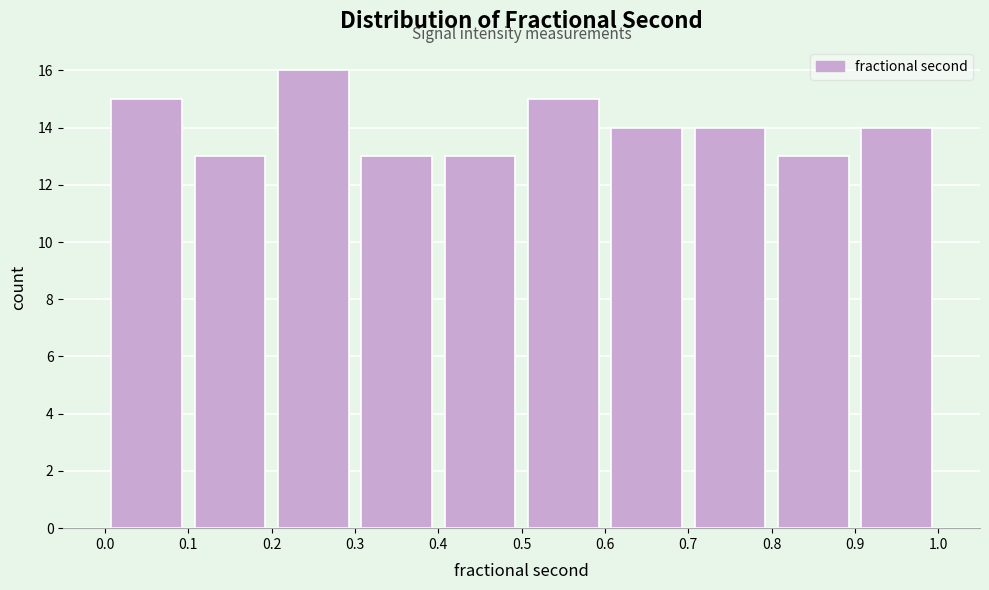

Reading left to right, transcribe this chart: for each bar, give the range it covers on the x-axis and its height. The values are not printed on the chart, so give them approximately, as read against the axis.

0.0 to 0.1: 15
0.1 to 0.2: 13
0.2 to 0.3: 16
0.3 to 0.4: 13
0.4 to 0.5: 13
0.5 to 0.6: 15
0.6 to 0.7: 14
0.7 to 0.8: 14
0.8 to 0.9: 13
0.9 to 1.0: 14